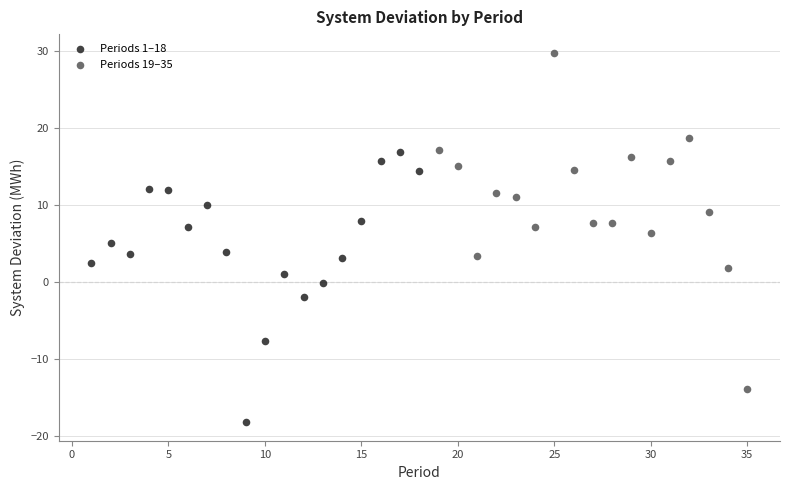

Which series reaches the maximum Y coordinate?

Periods 19–35